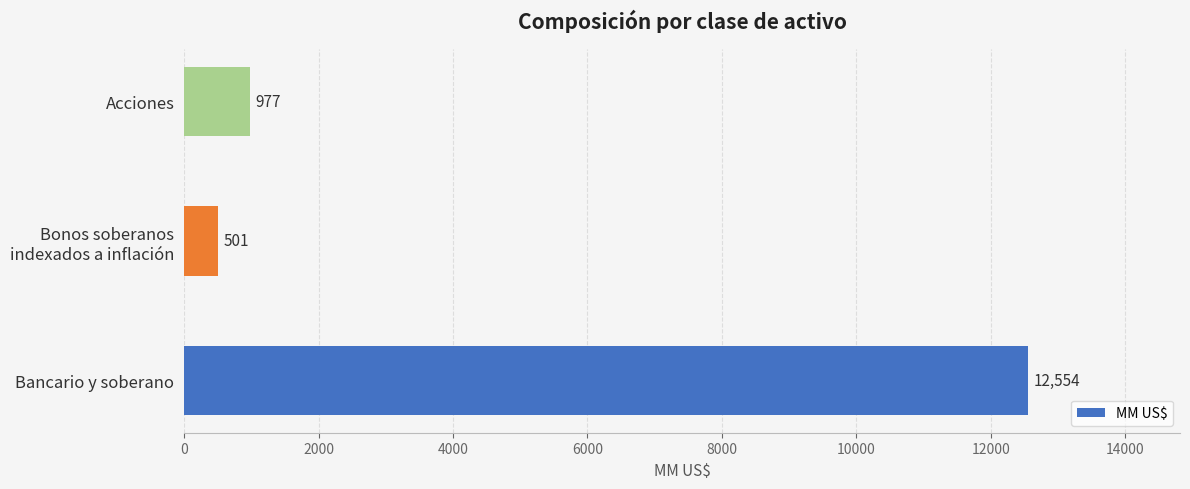

What is the difference between the maximum and minimum values?

12053.0